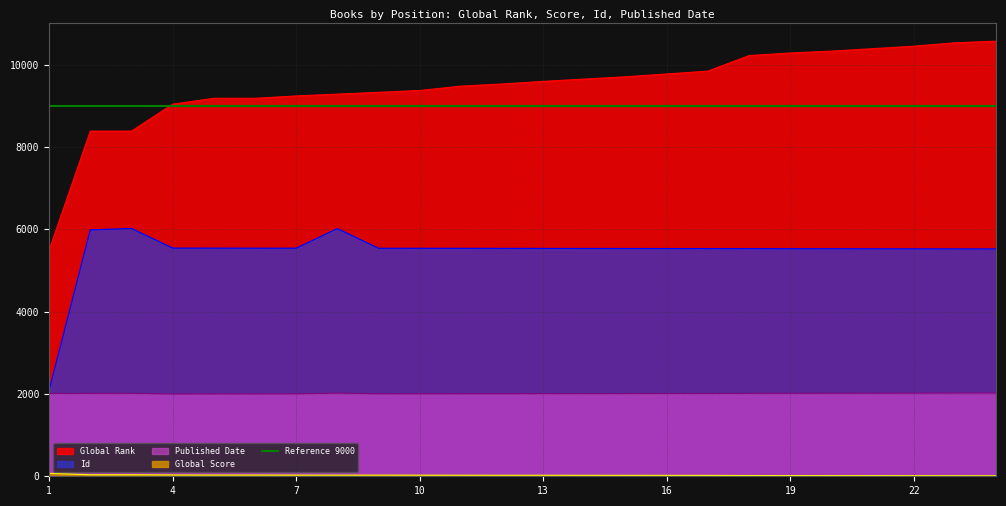

Which has a higher value, 6 or 14?

14